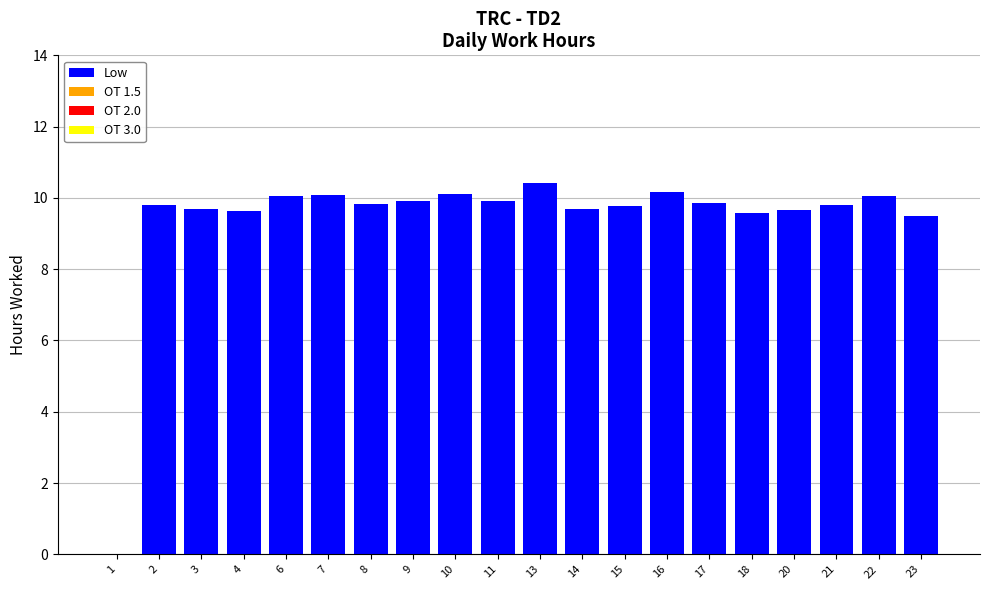

What is the change in value from 20 to 22?

+0.4